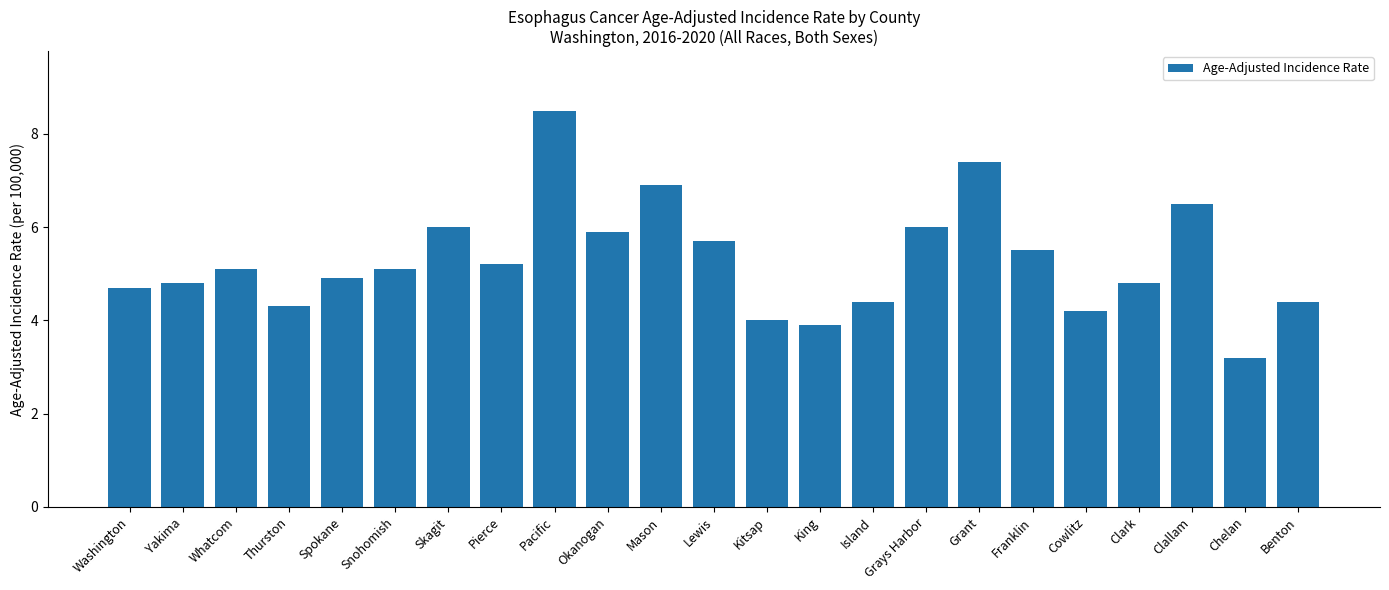

How many bars are there in total?

23